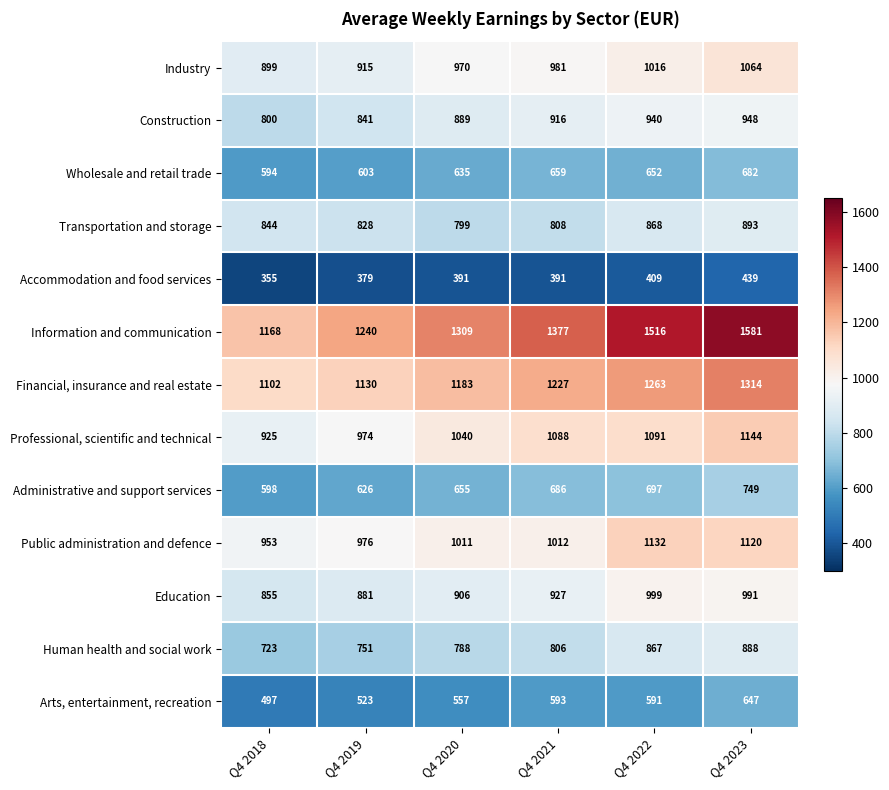

True or false: Financial, insurance and real estate has a value of 1130 at Q4 2019.

True